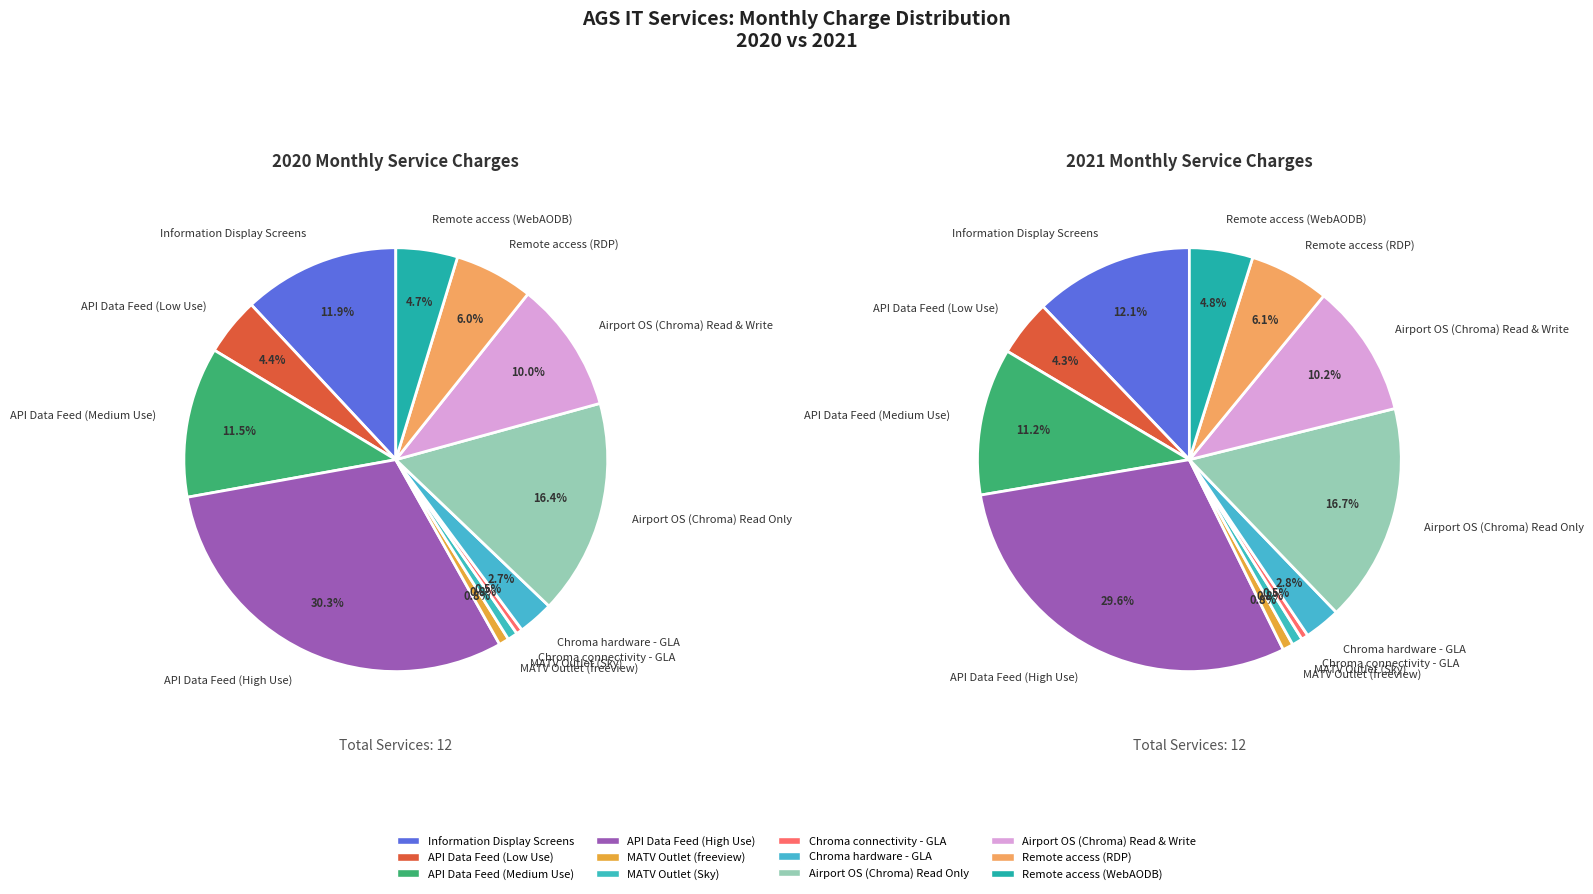

How much of the chart is everything except 4?

99.2%